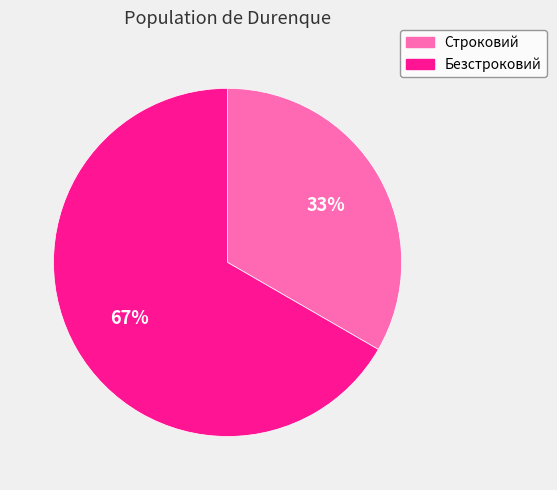

Which slice is the largest?

Безстроковий